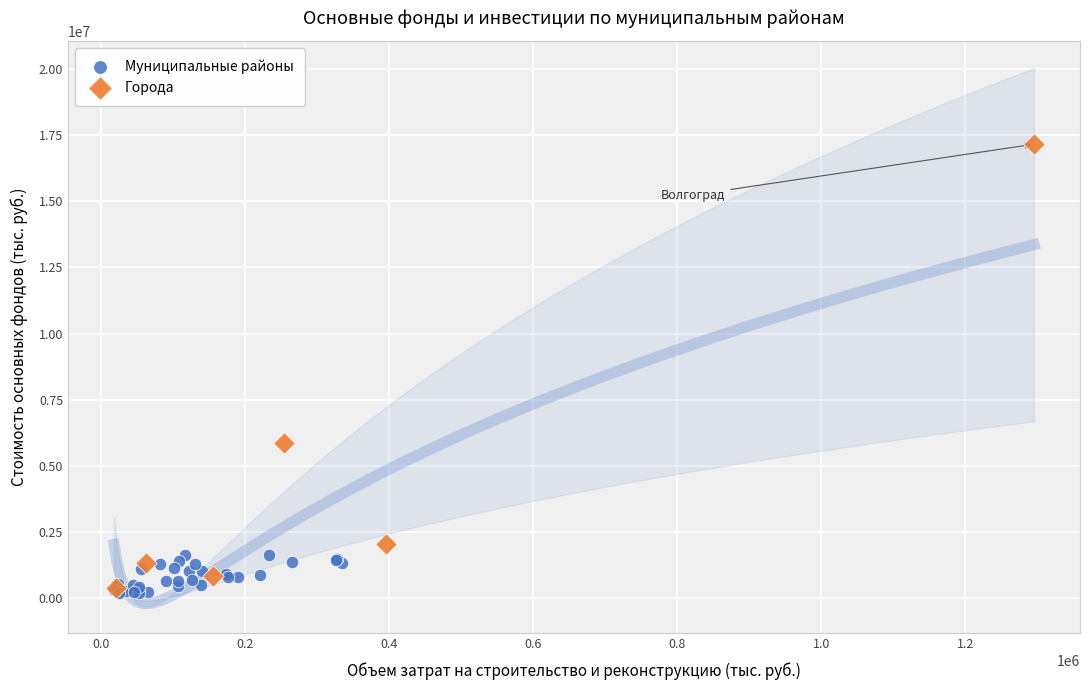

Which series has the largest Y range (max minus min)?

Города